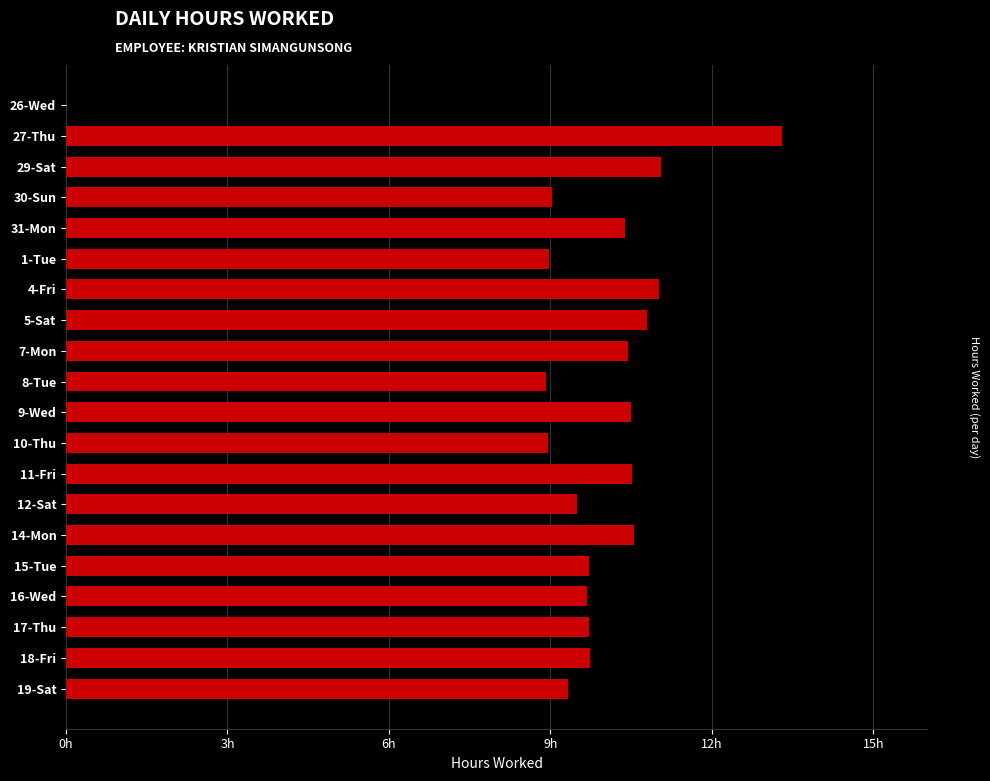

How many values are above zero?

19